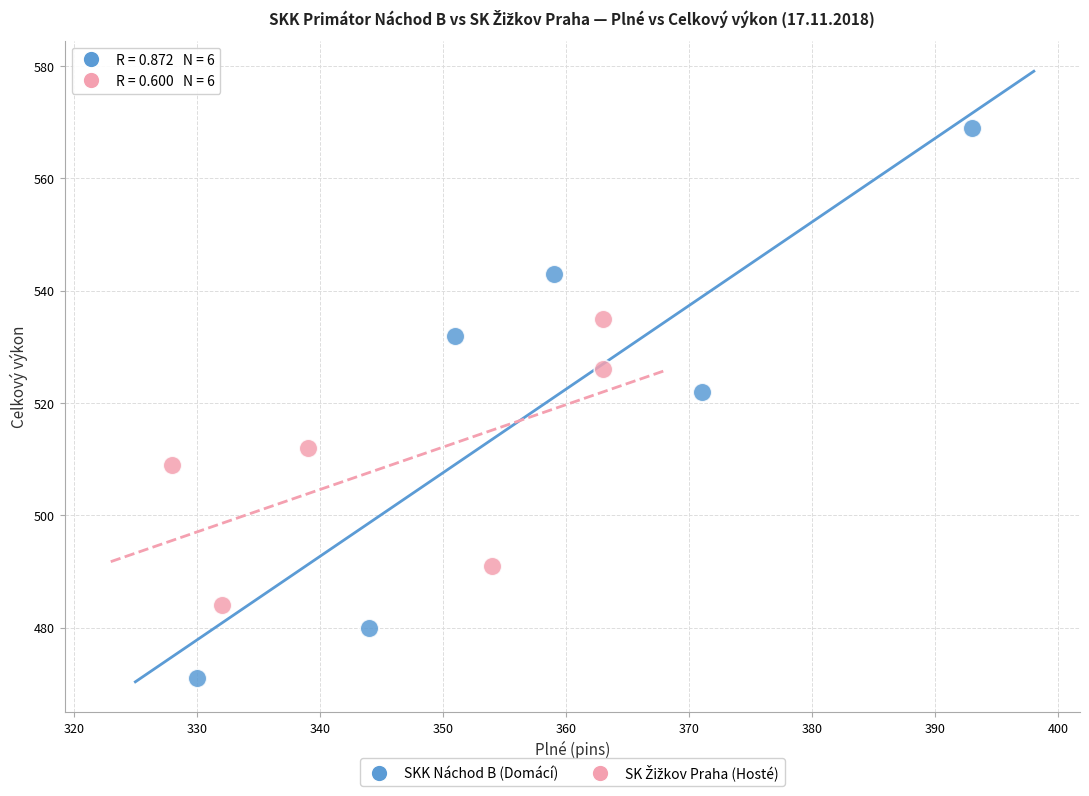

Which series has the largest Y range (max minus min)?

SKK Náchod B (Domácí)